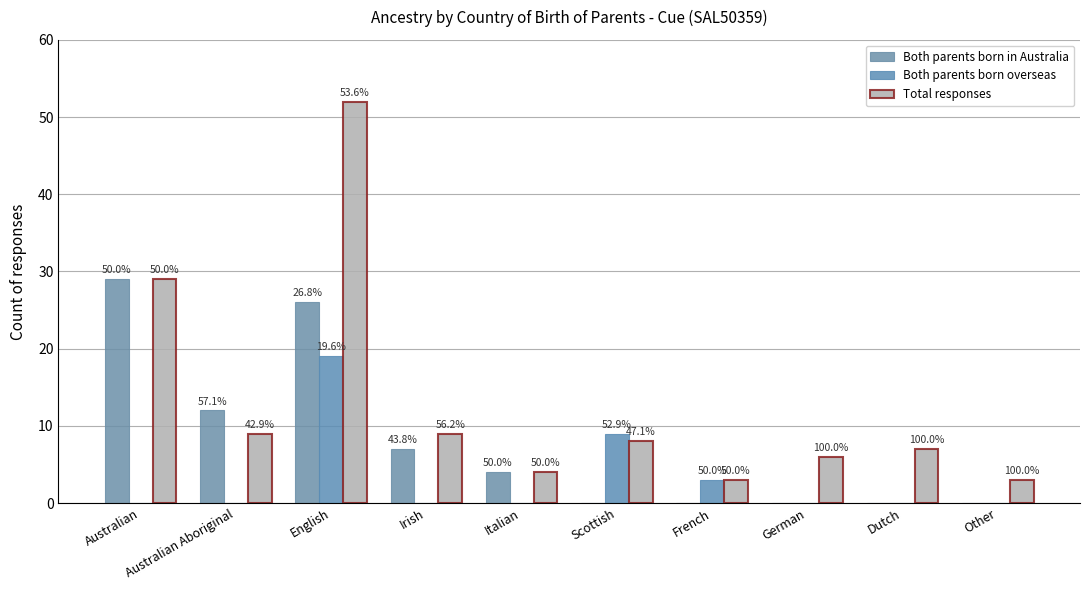

How many groups of bars are there?

10